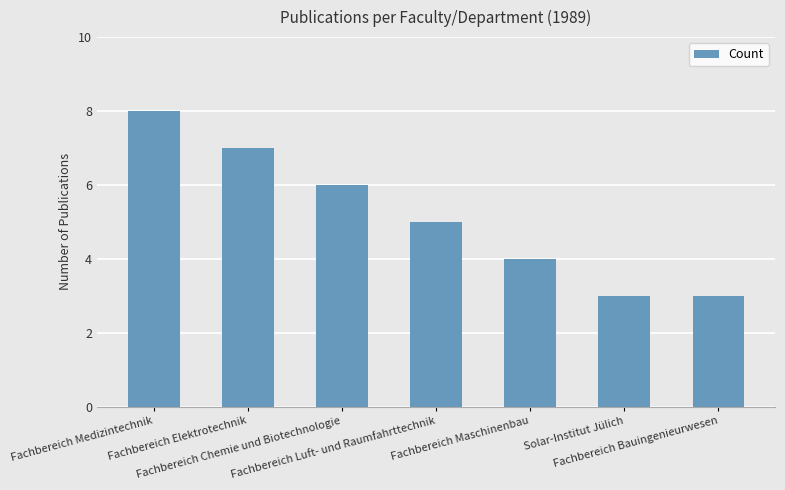

Does the chart contain any negative values?

No